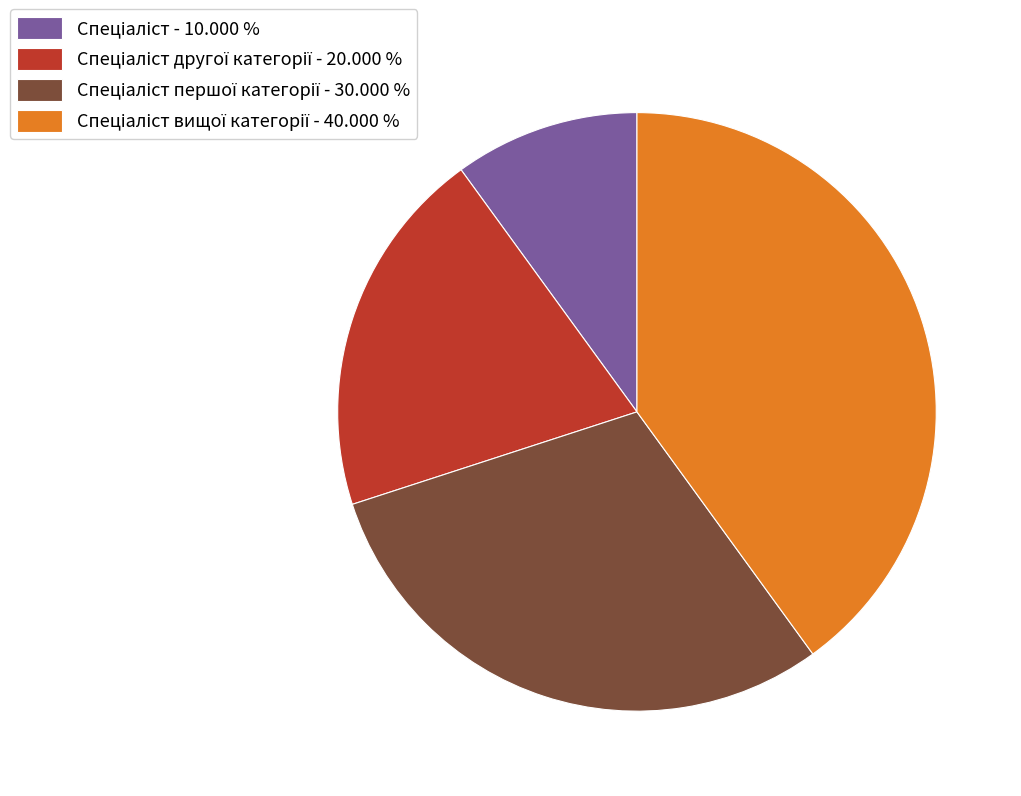

Is there any slice that represents more than half of the pie?

No